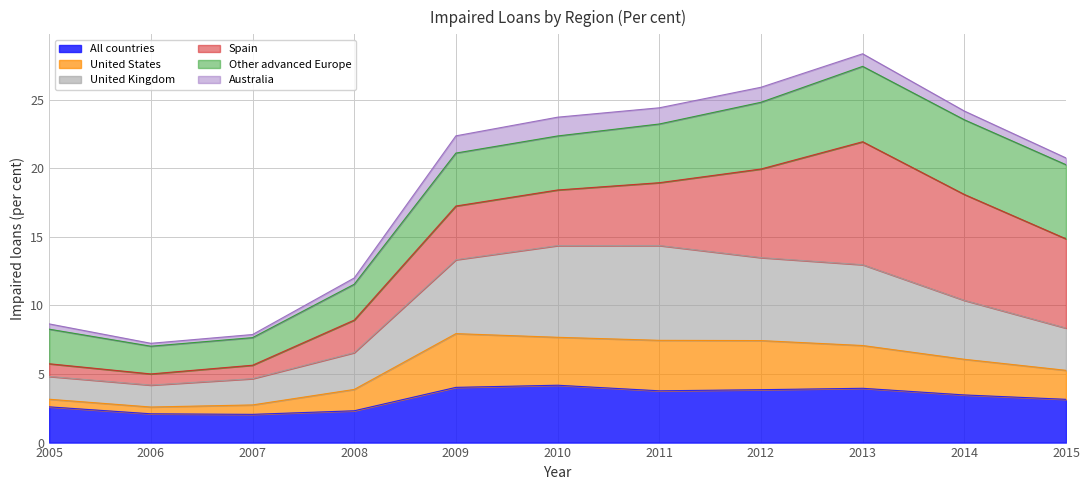

The United Kingdom series shows 13.0 at 2013. True or false?

True